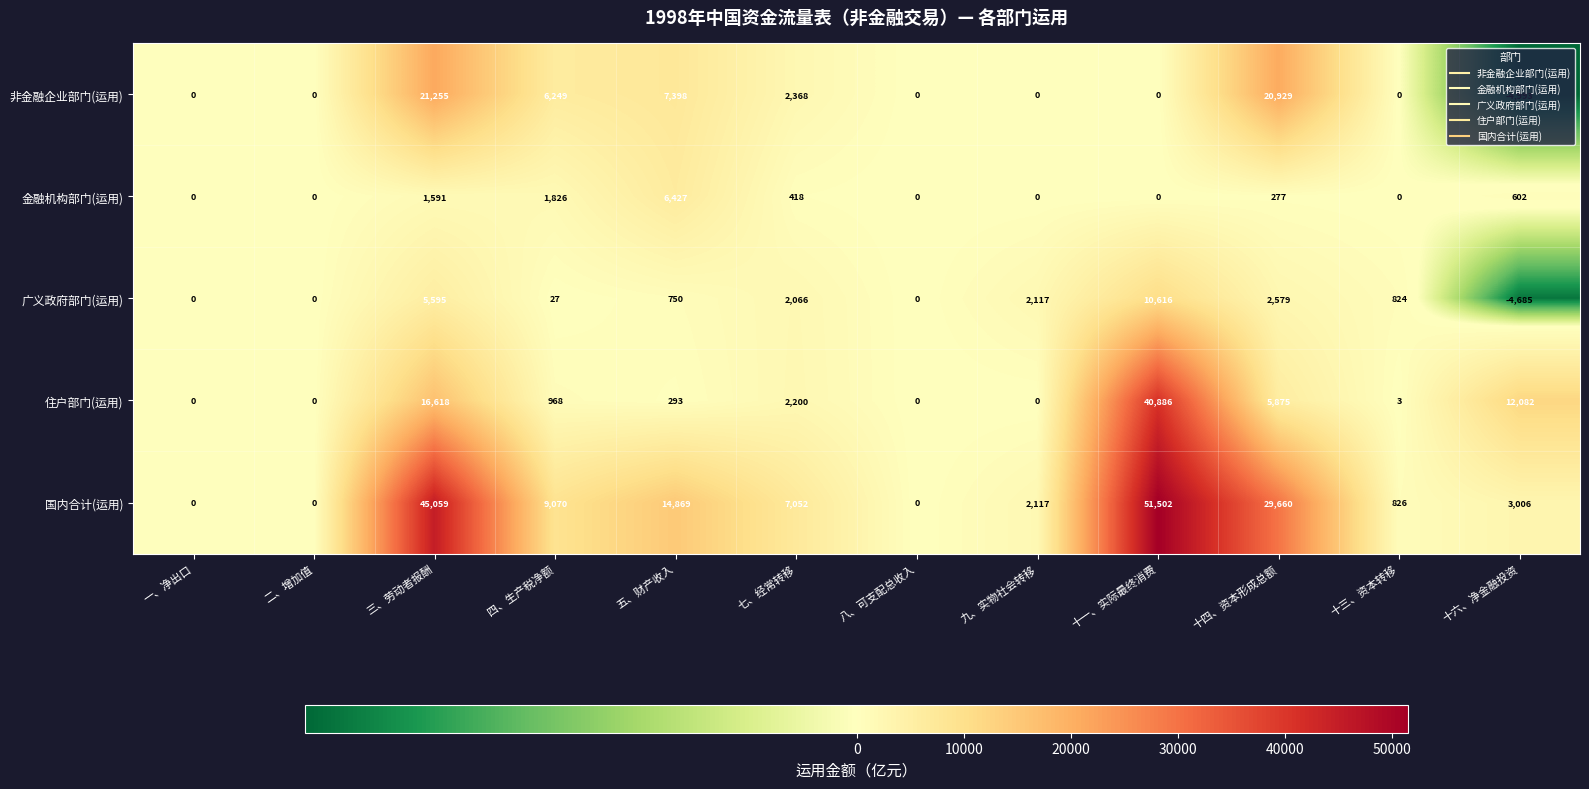

Rank the series at 三、劳动者报酬 from lowest to highest value.

金融机构部门(运用), 广义政府部门(运用), 住户部门(运用), 非金融企业部门(运用), 国内合计(运用)